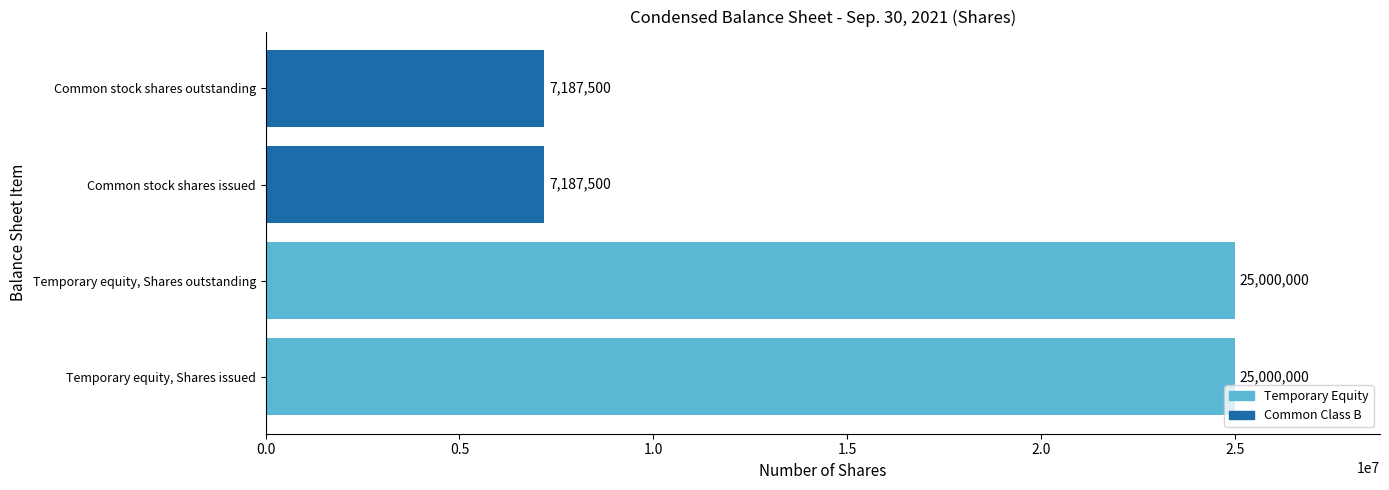

Reading top to bottom, what are all the values shown in this chart?

Common stock shares outstanding=7187500	Common stock shares issued=7187500	Temporary equity, Shares outstanding=25000000	Temporary equity, Shares issued=25000000